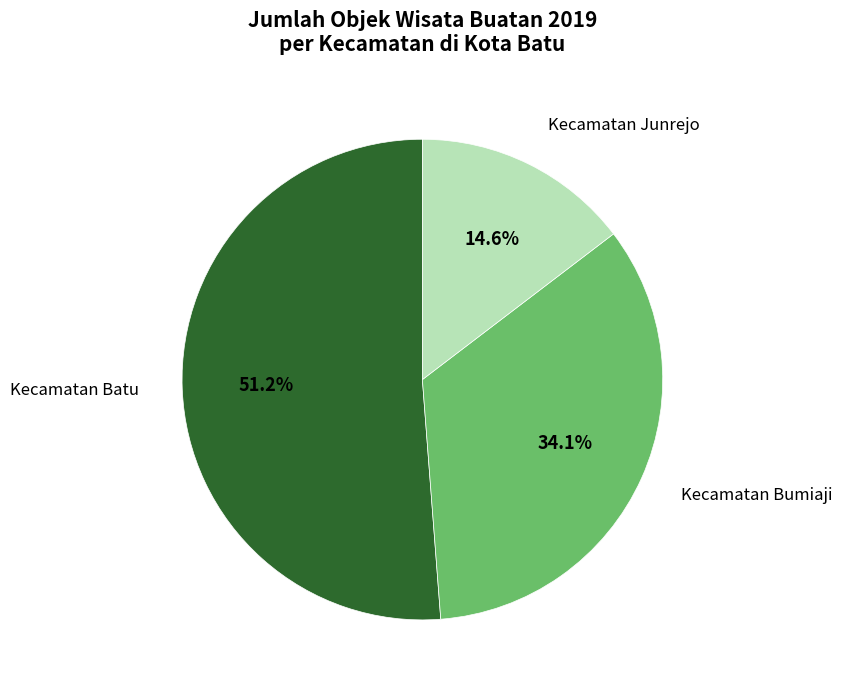

Is there a majority slice in this chart?

Yes